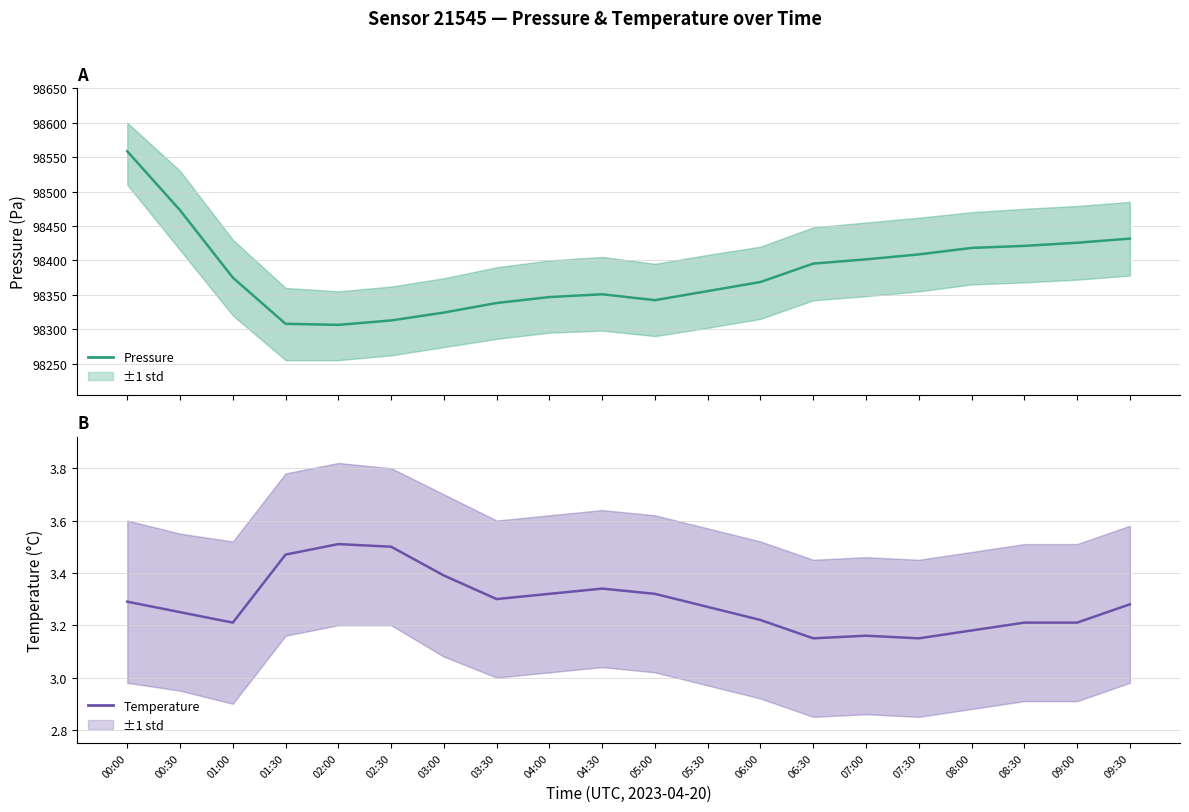

True or false: pressure has more than 1 interior local peaks.

False